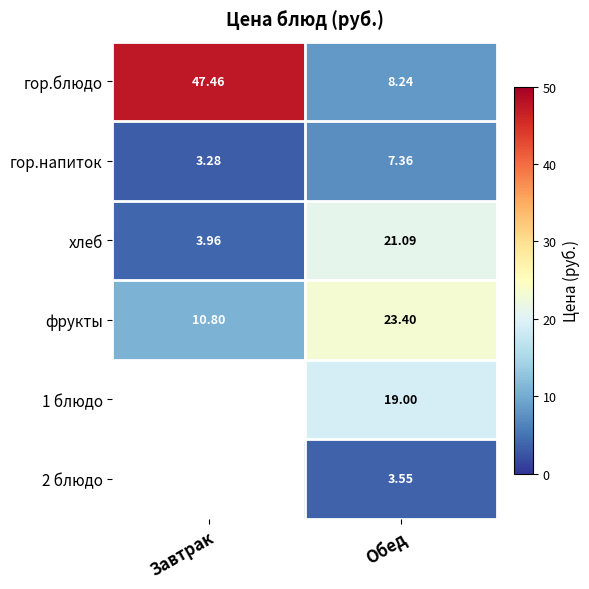

What is the sum of all гор.блюдо values?

55.7